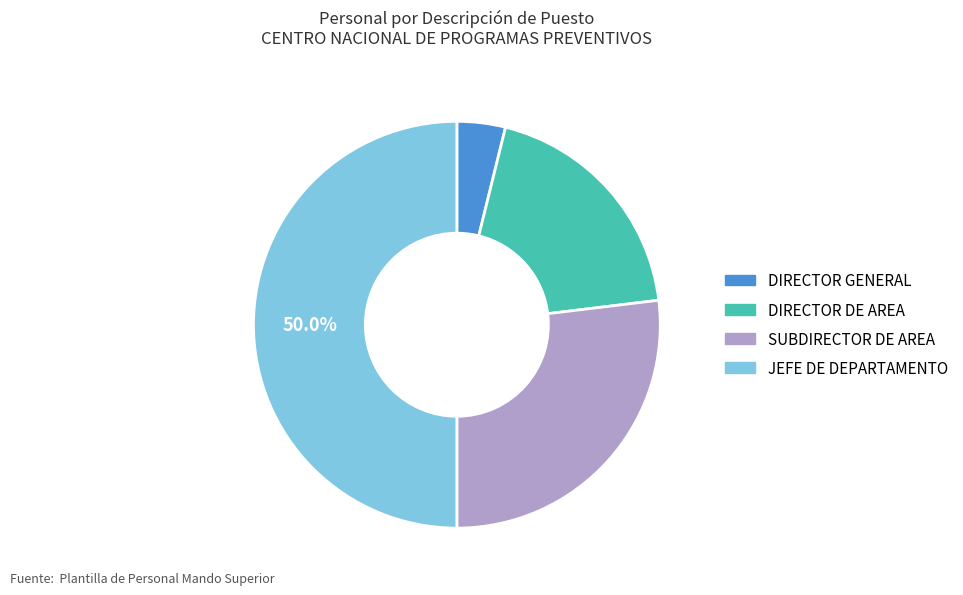

Does DIRECTOR DE AREA represent more than half of the total?

No